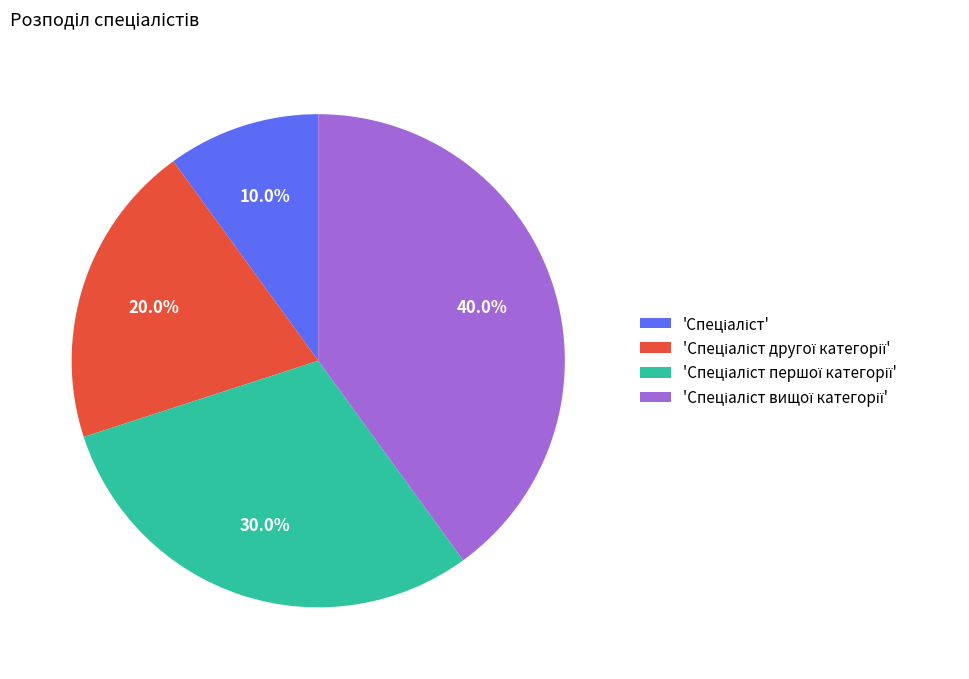

Is there any slice that represents more than half of the pie?

No